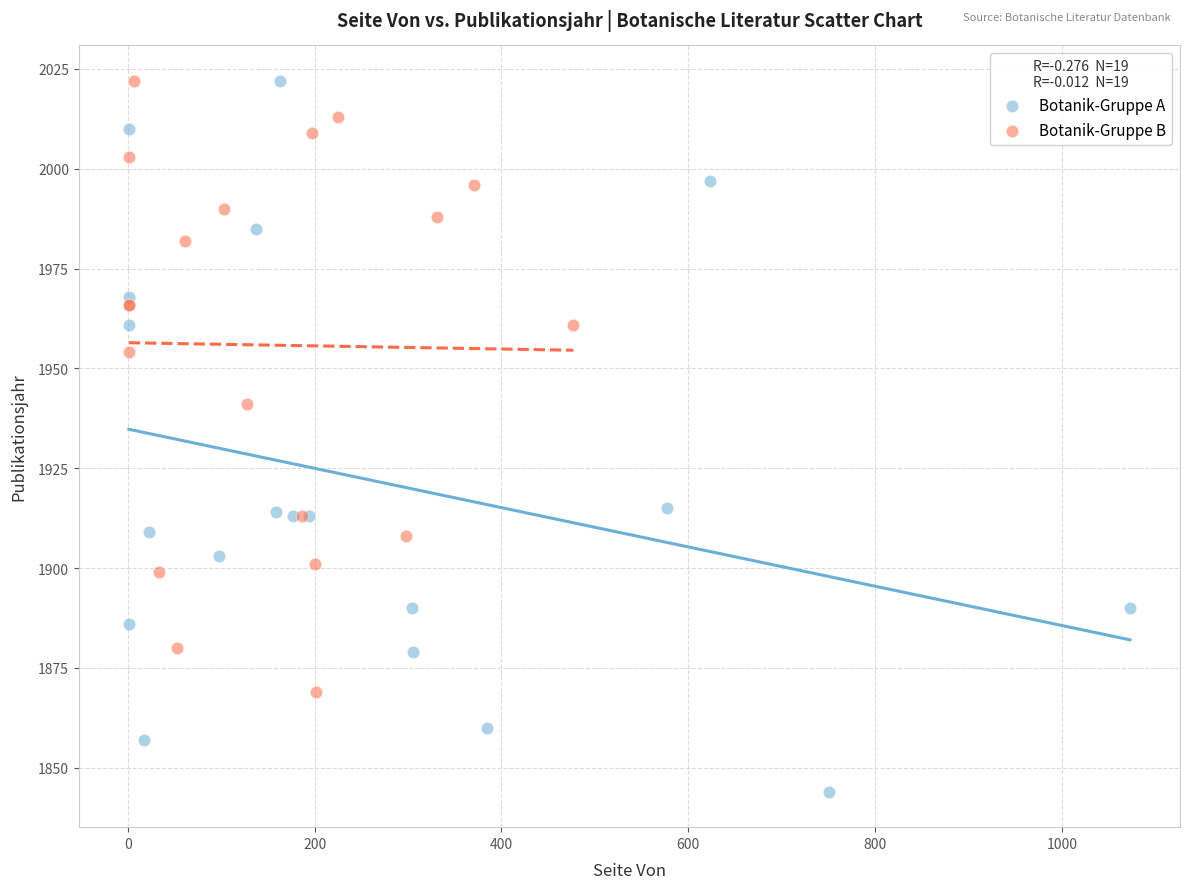

Which series has the widest spread of Y values?

Botanik-Gruppe A